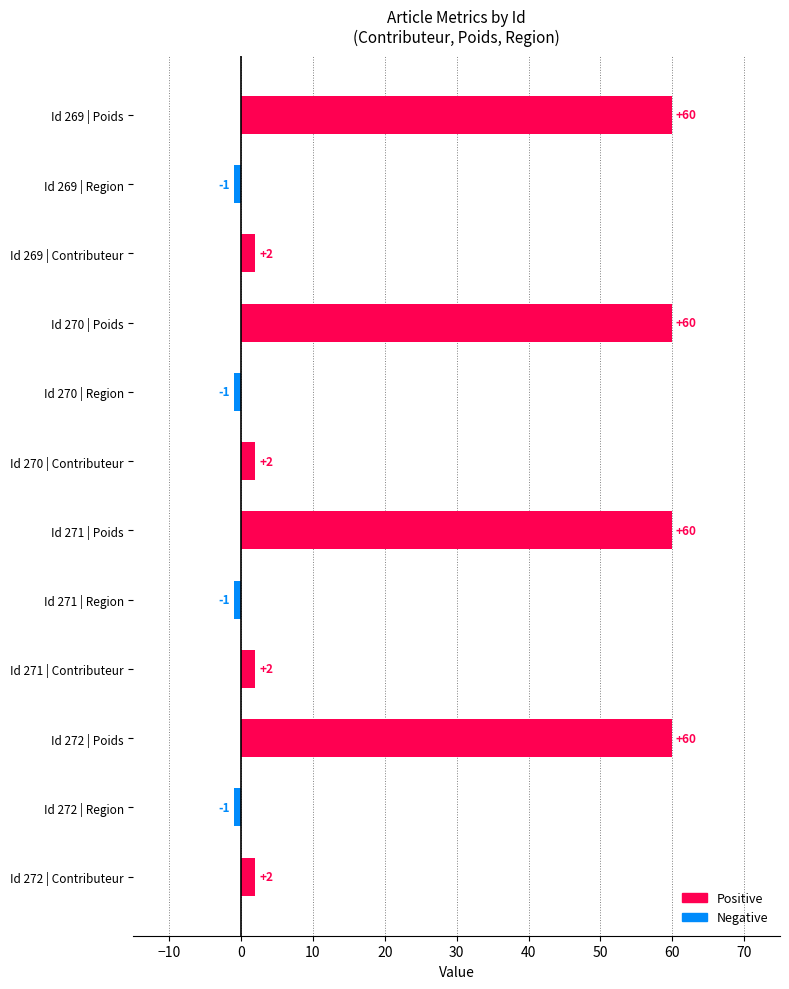

The chart shows a value of 30 at Id 269 | Poids. True or false?

False